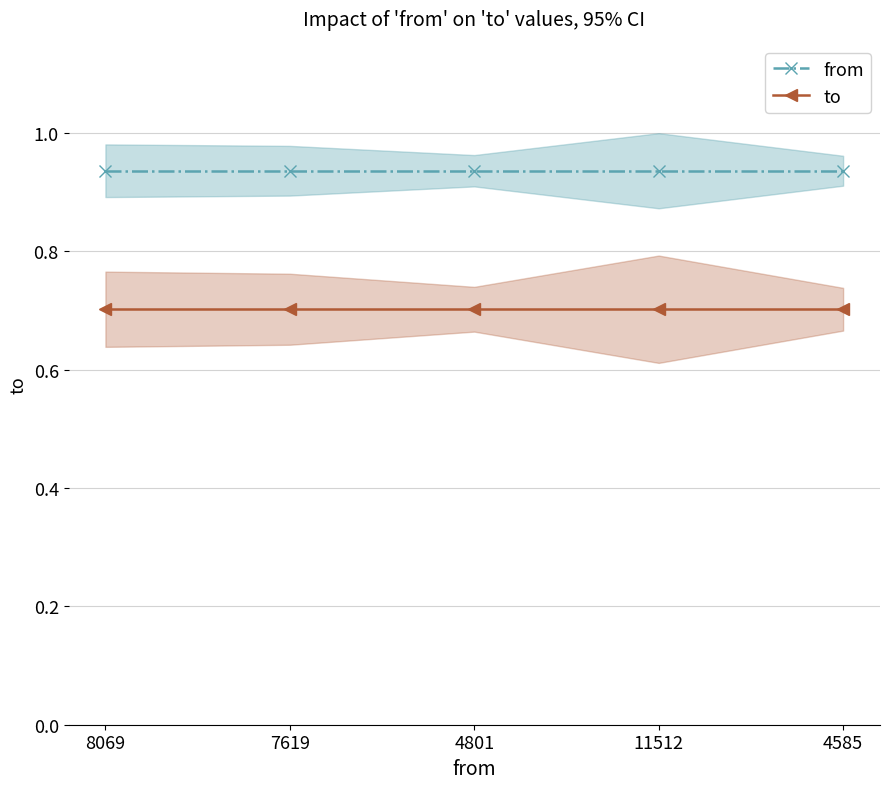

At how many categories does at least one series exceed 0?

5